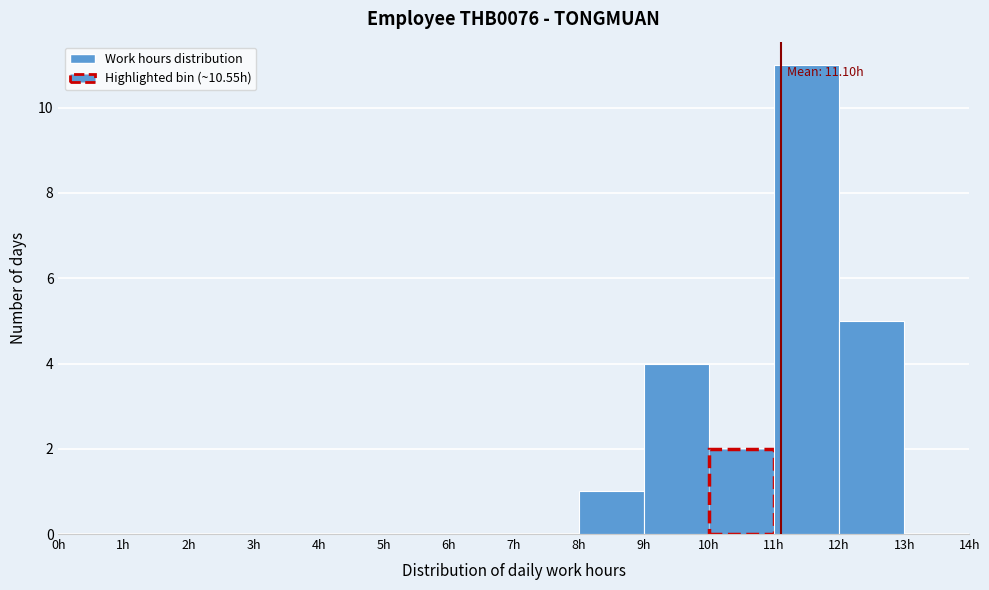

Over which range of the x-axis is the bar tallest?

11 to 12